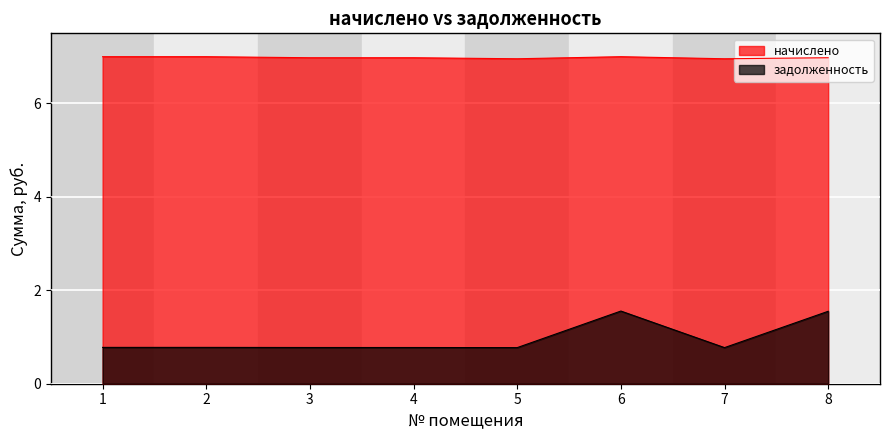

Which series has the largest total across all categories?

начислено